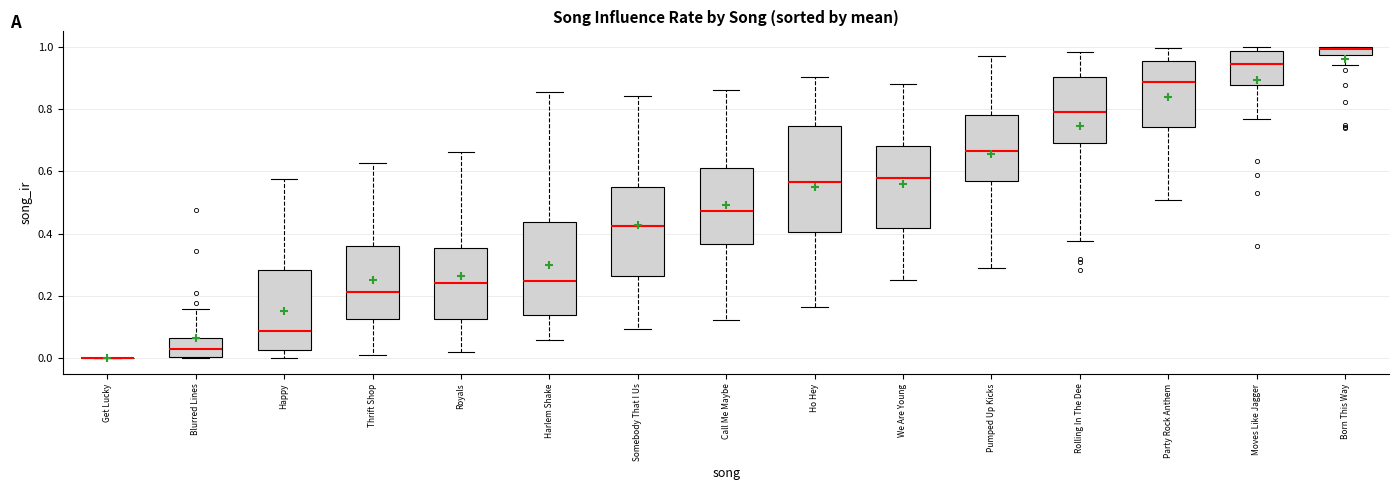

Where is the lower edge of the box for Party Rock Anthem on the y-axis? The values are not printed on the chart, so give them approximately, as read against the axis.

0.74